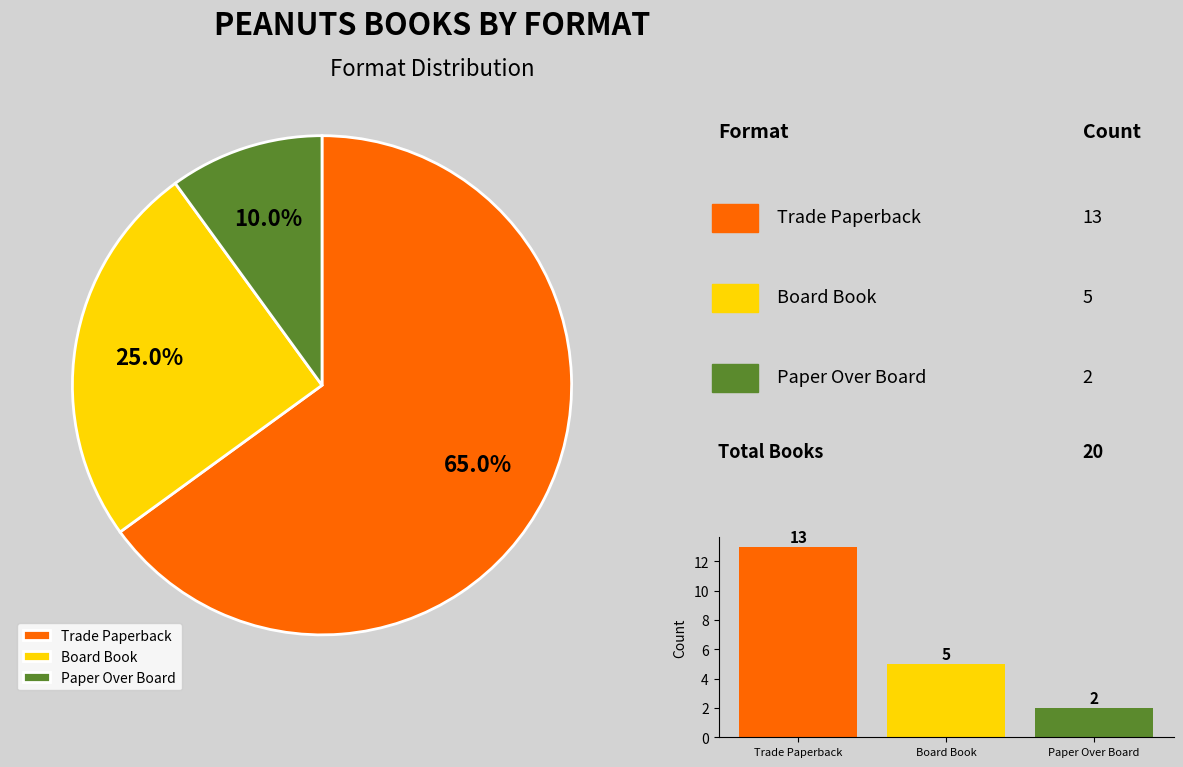

What is the largest slice in the pie chart?

Trade Paperback